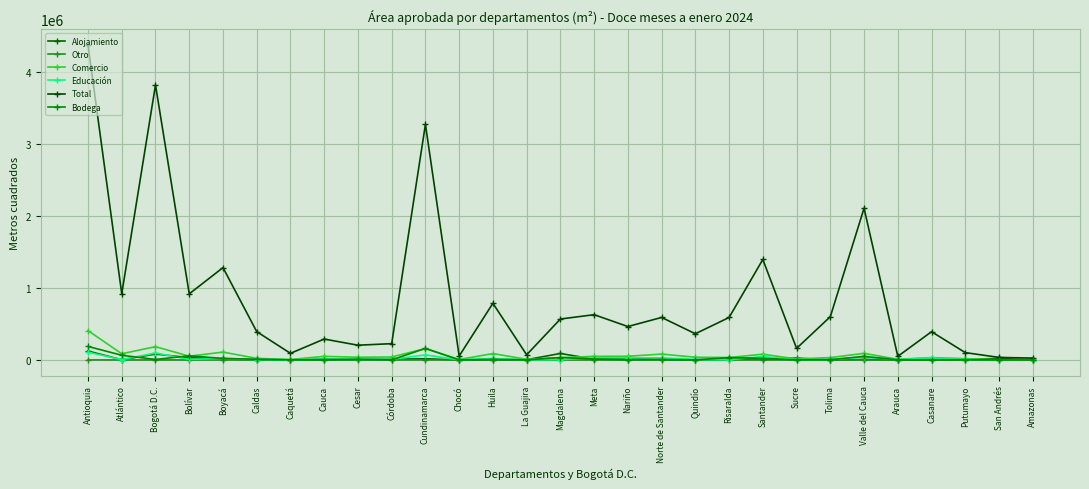

The value of Comercio at Chocó is 11558. True or false?

False